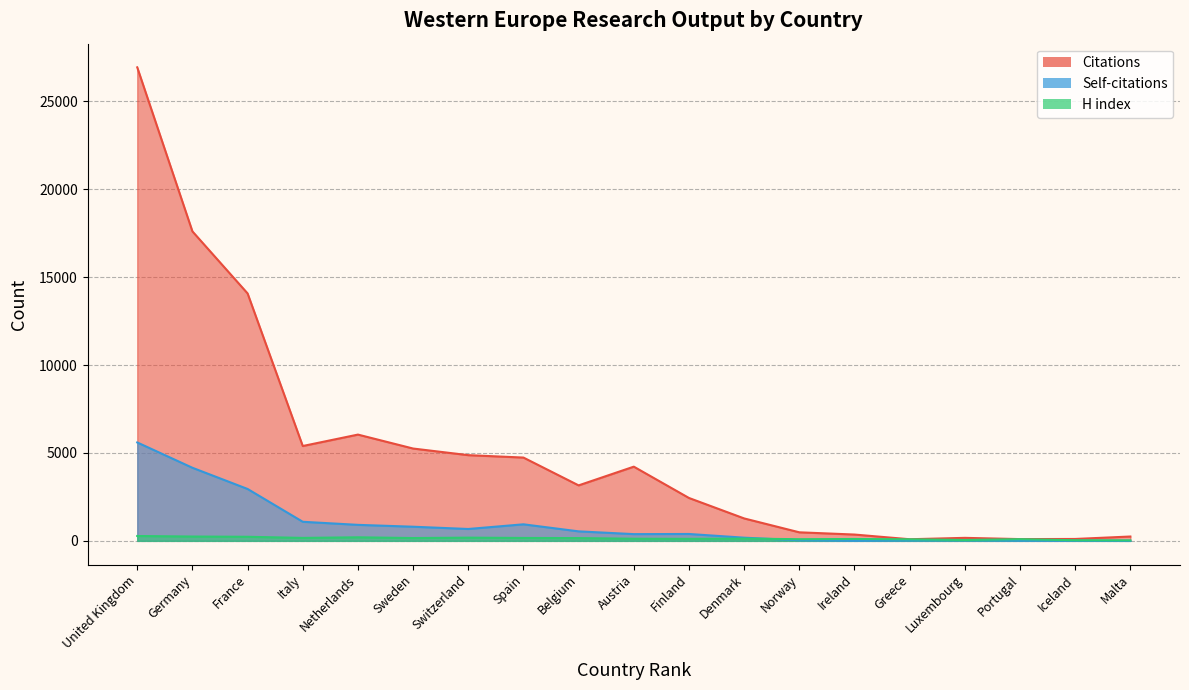

Which label corresponds to the largest value in the chart?

United Kingdom